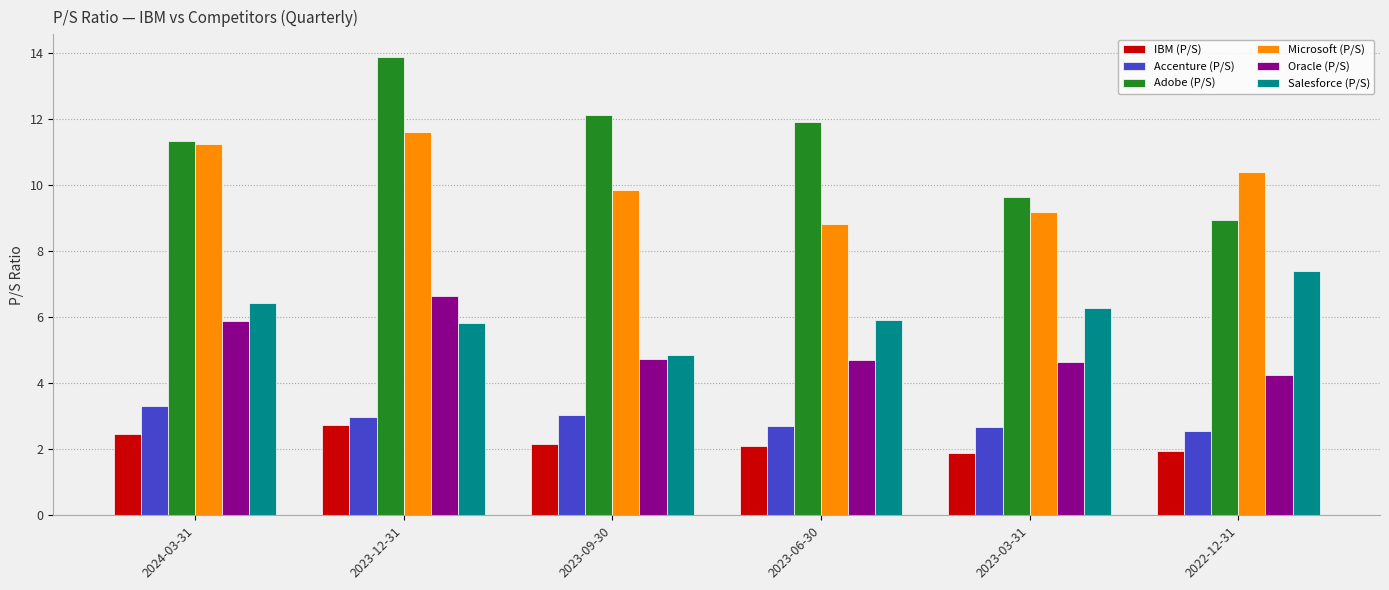

What is the sum of the Accenture (P/S) values at 2023-03-31 and 2022-12-31?

5.2